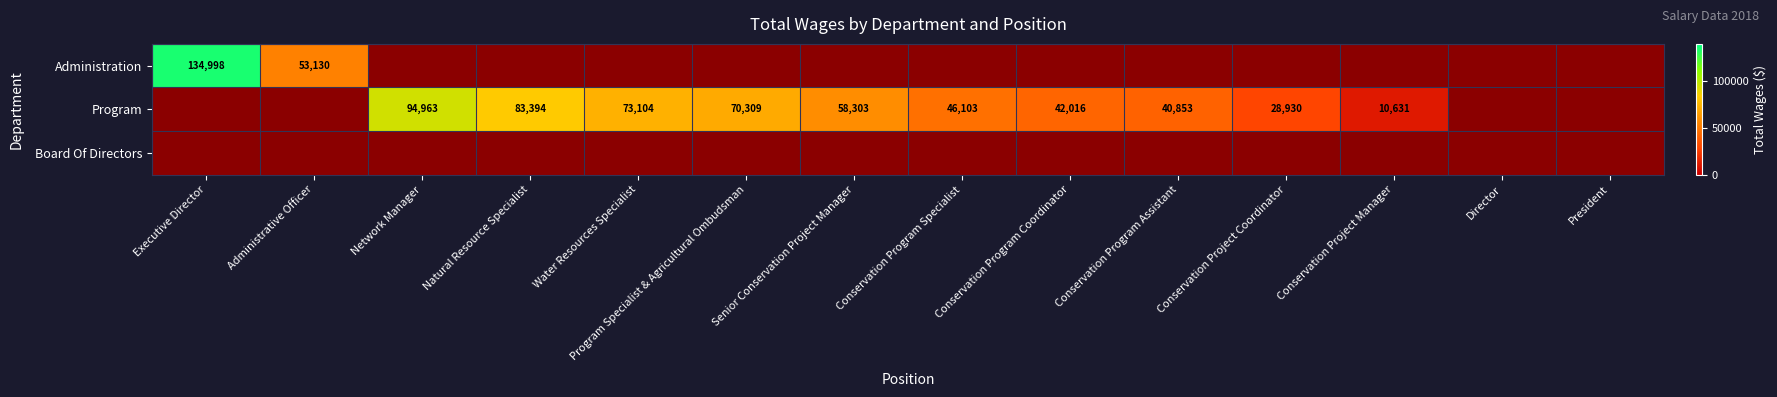

What is the difference between the Program values at Conservation Program Coordinator and Network Manager?

52947